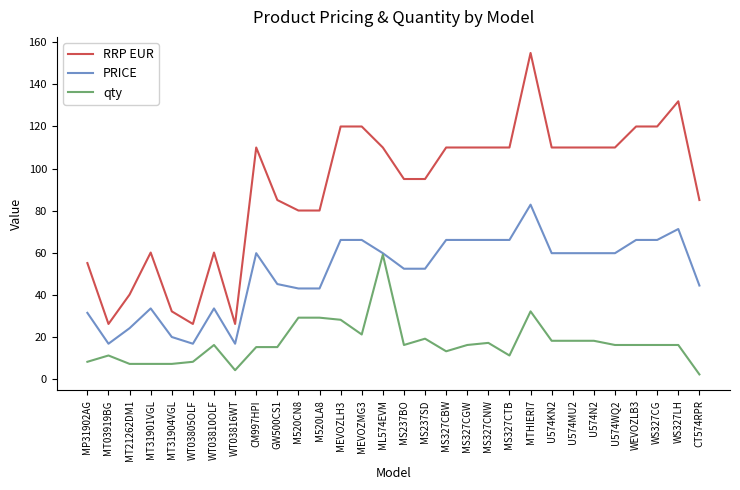

What is the sum of all RRP EUR values?

2712.0